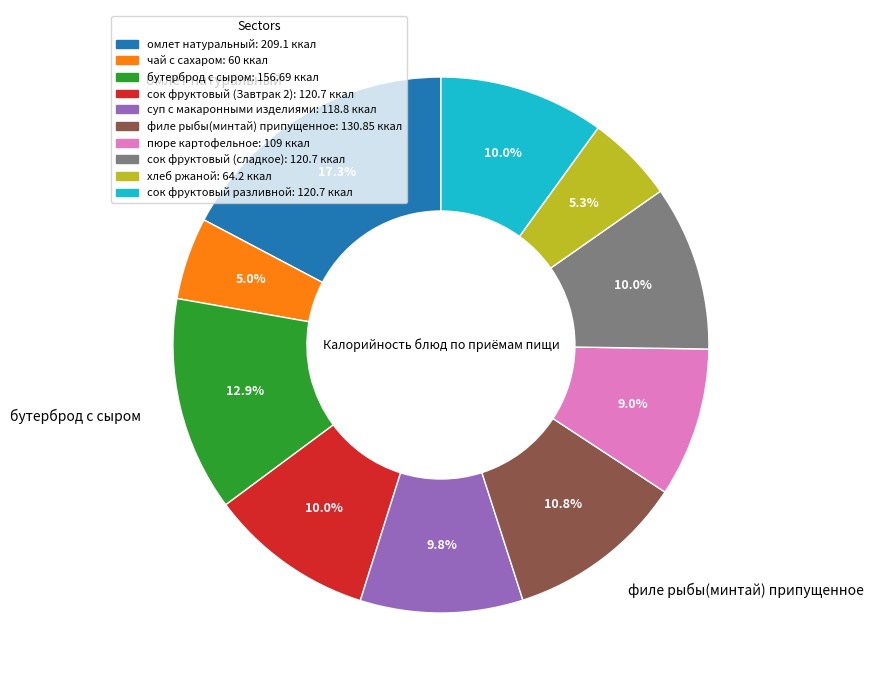

Is it true that сок фруктовый (Завтрак 2) is 10% of the pie?

True